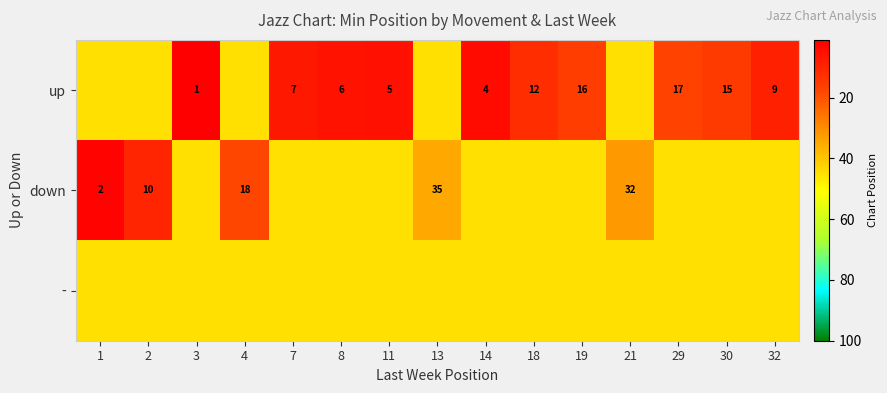

At how many categories does at least one series exceed 42?

15